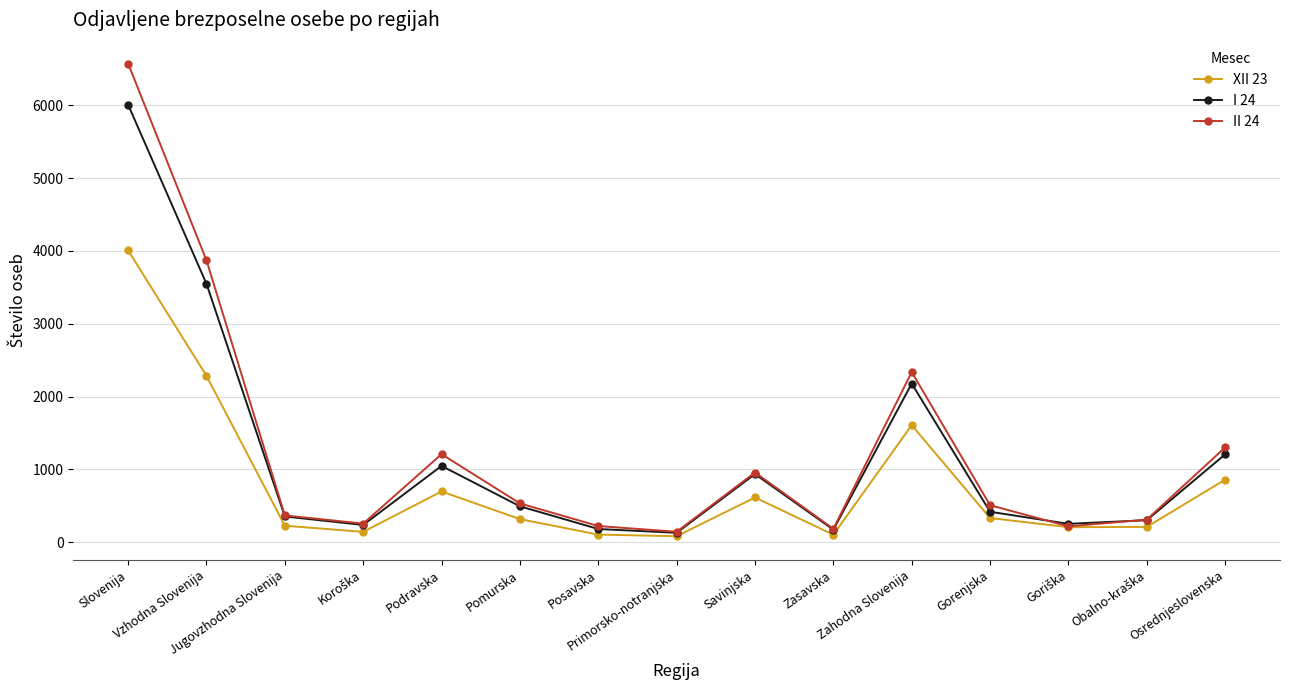

How many lines are shown in the chart?

3